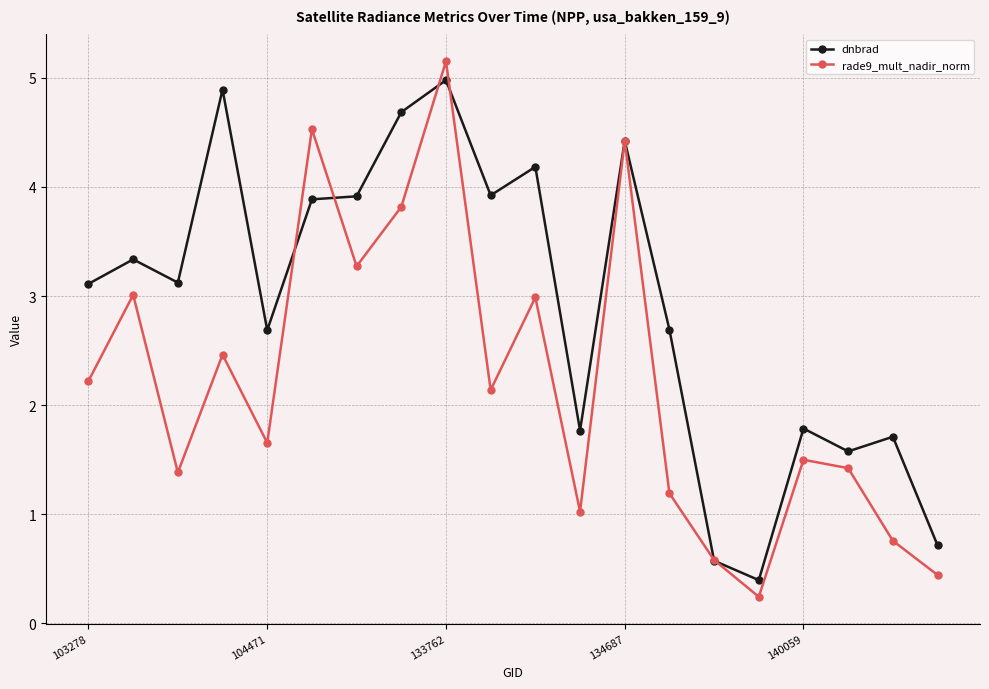

Rank the series by their average value, from lowest to highest.

rade9_mult_nadir_norm, dnbrad